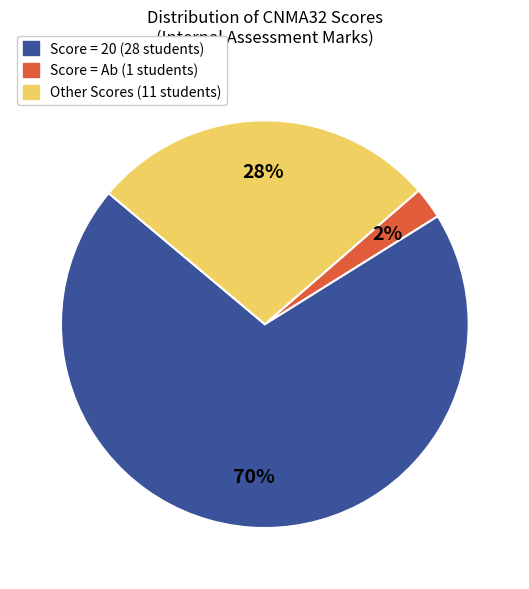

Is there a majority slice in this chart?

Yes